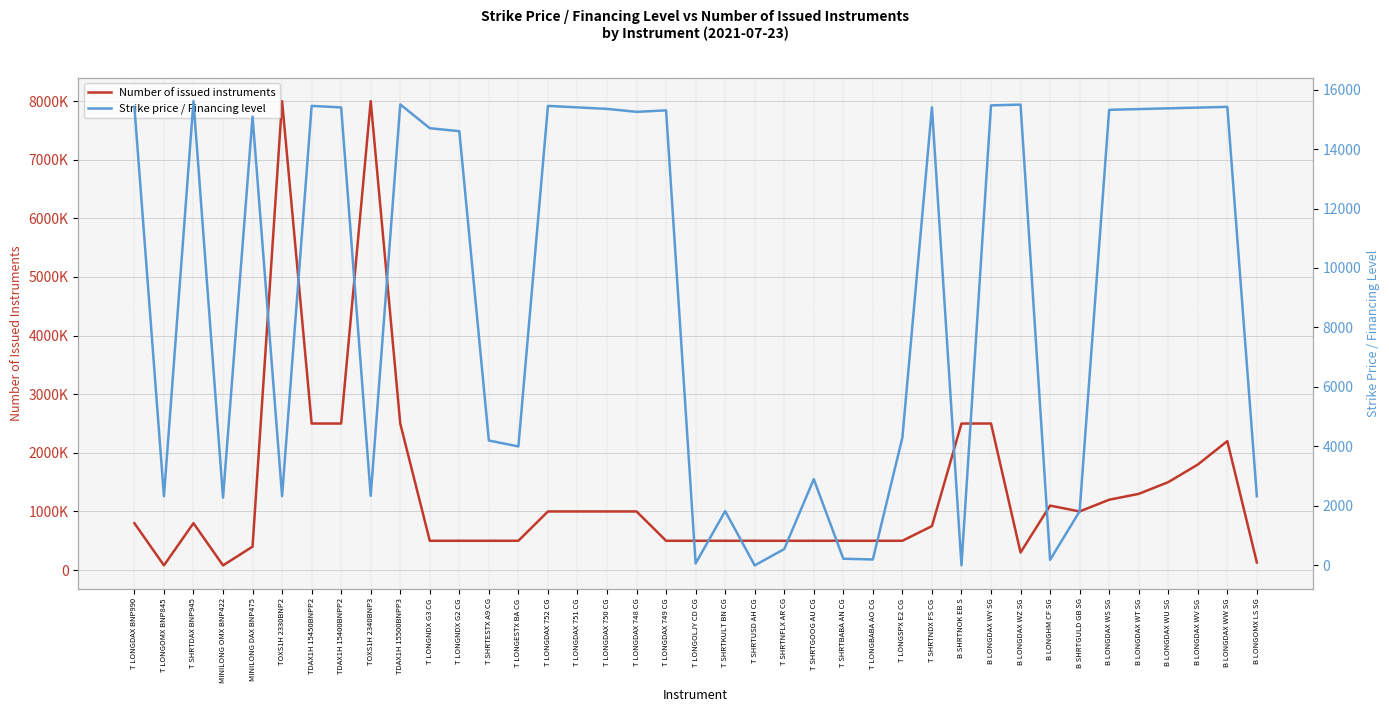

The value of Strike price / Financing level at TDAX1H 15500BNPP3 is 15500.0. True or false?

True